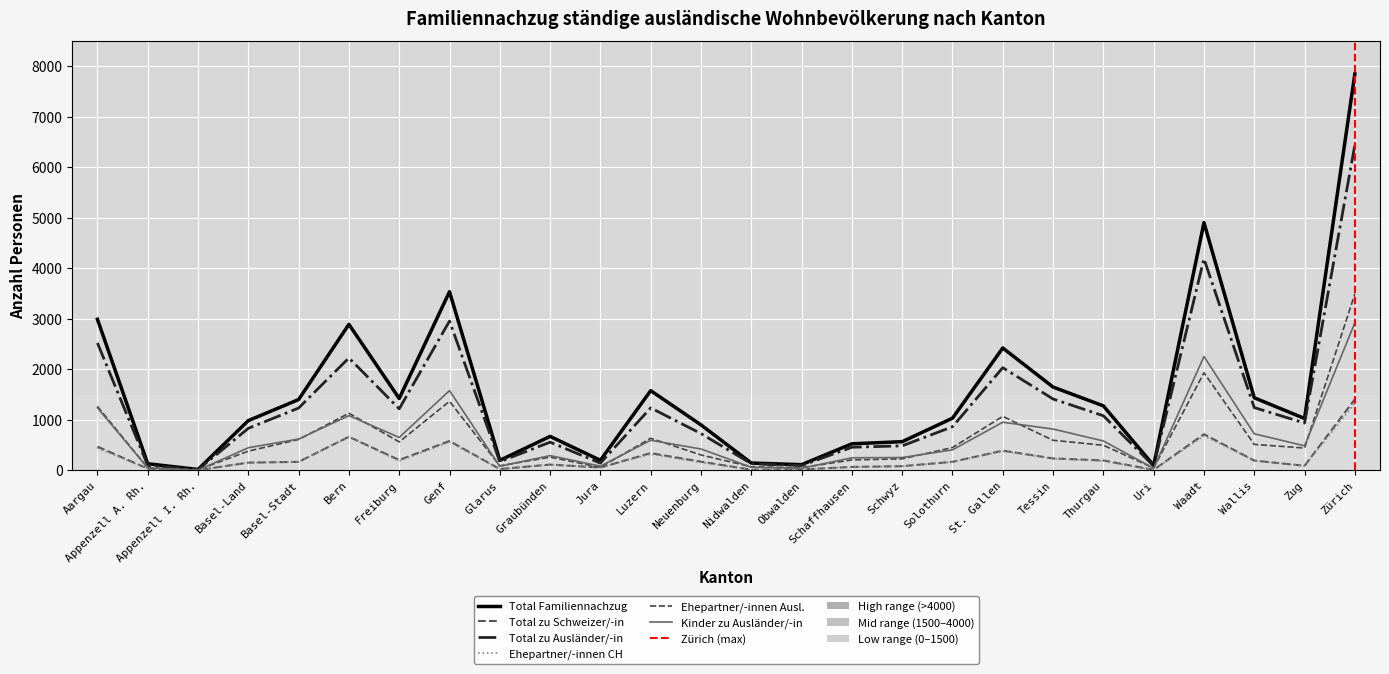

What is the average value of the Kinder zu Ausländer/-in series?

651